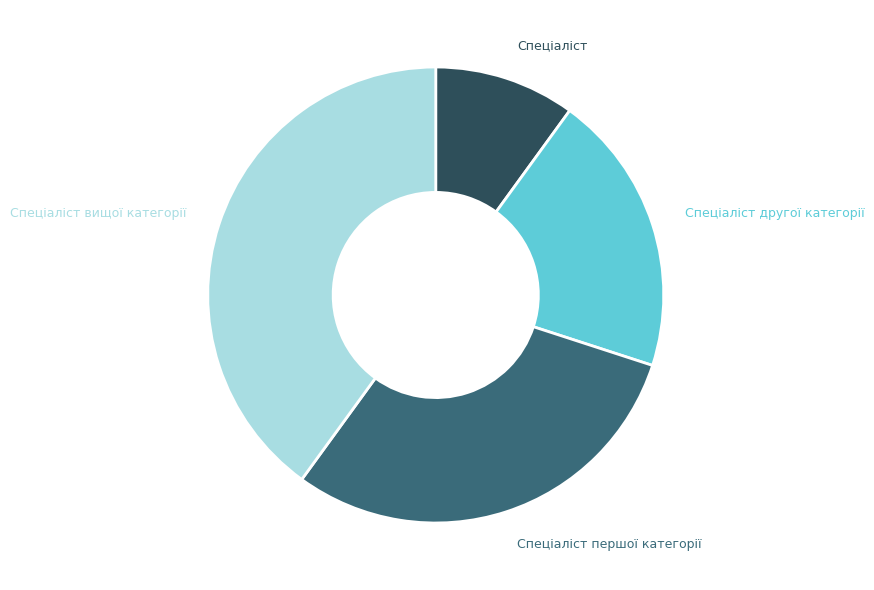

Is it true that Спеціаліст вищої категорії is 40% of the pie?

True